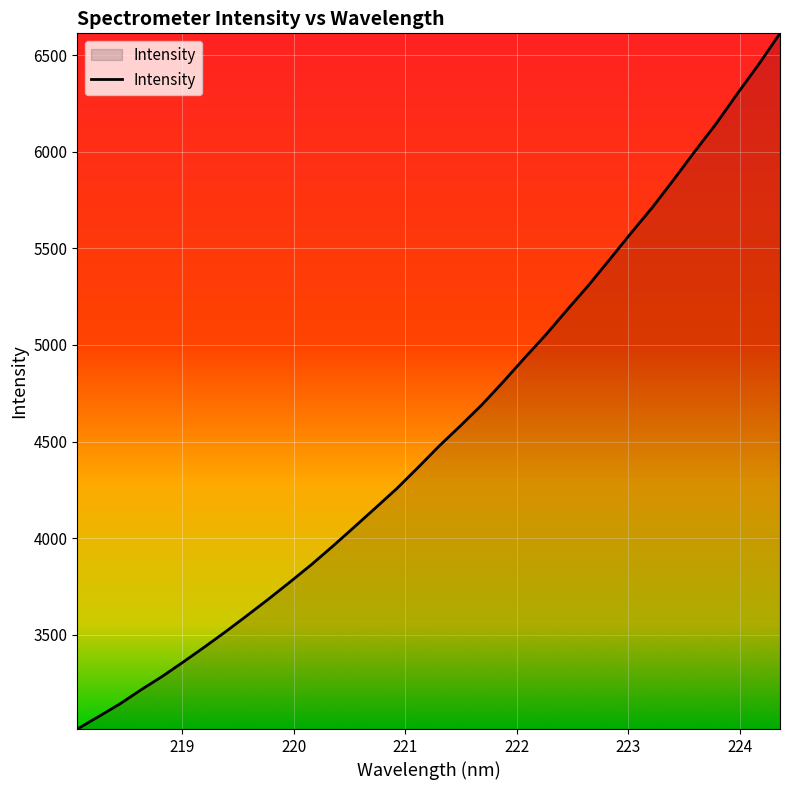

How many lines are shown in the chart?

1